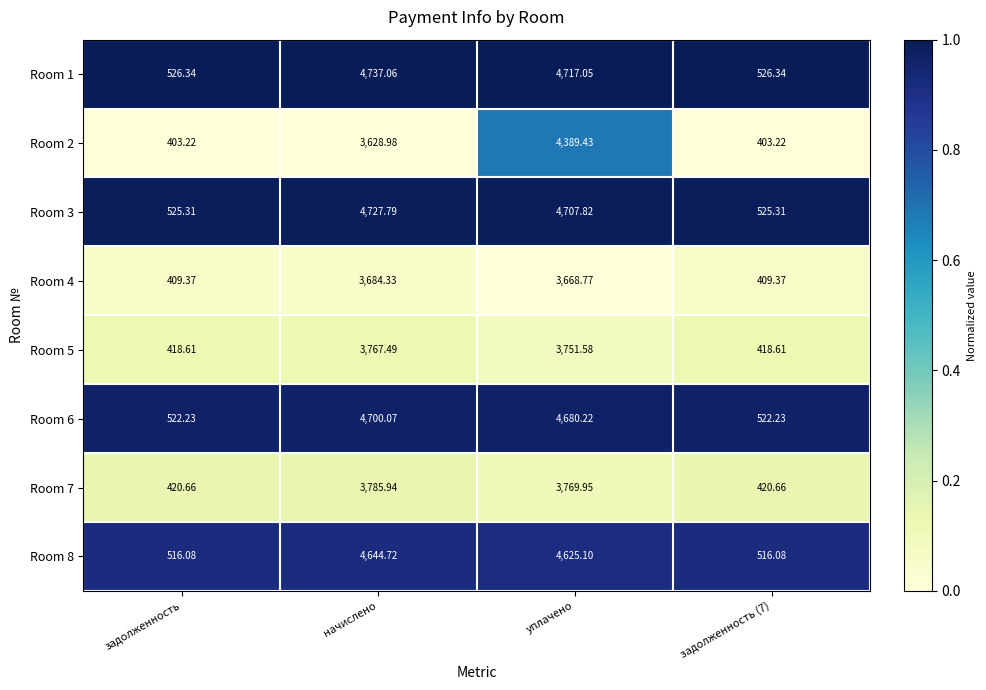

At which label does Room 5 first exceed 3751?

начислено